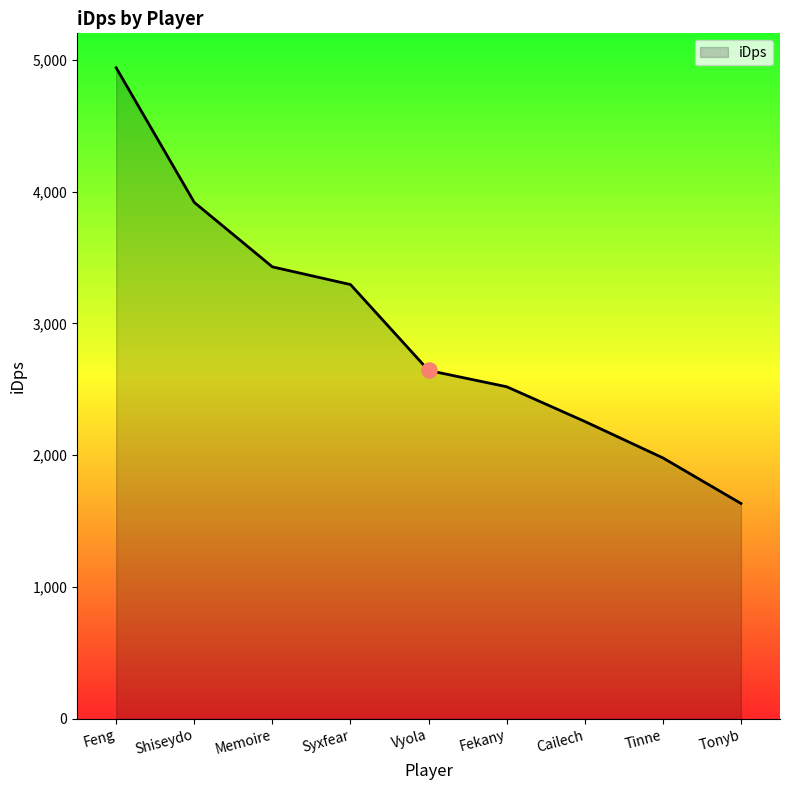

What is the change in value from Shiseydo to Cailech?

-1661.3